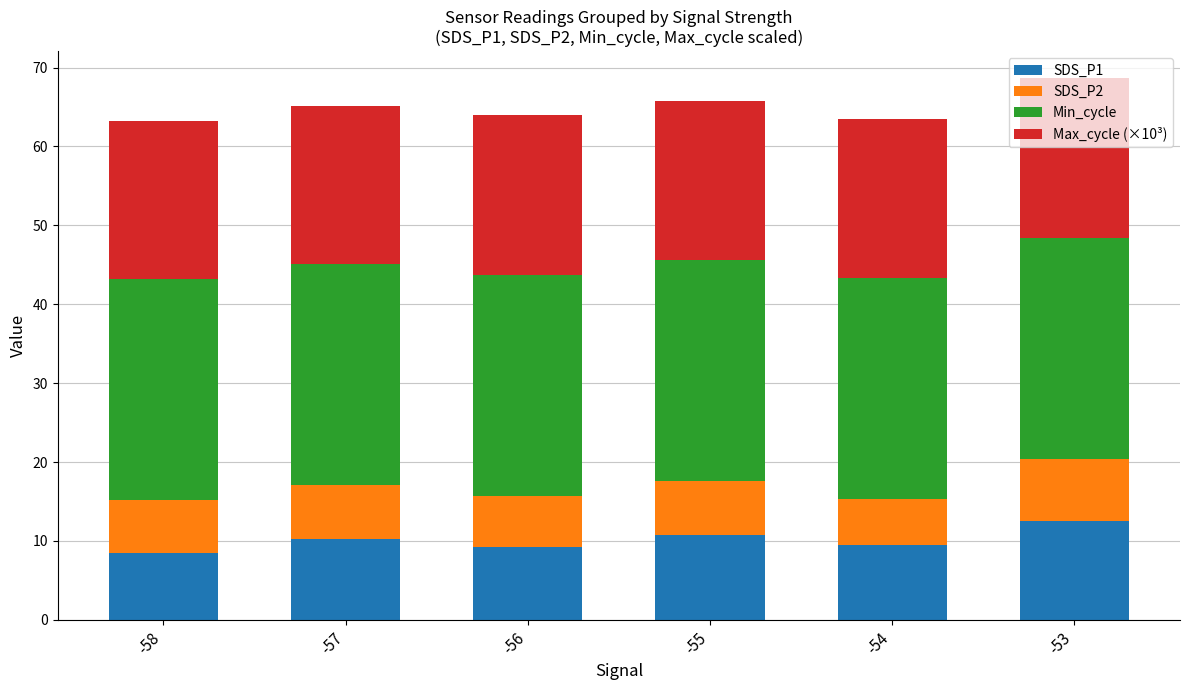

What are all the series names shown in the legend?

SDS_P1, SDS_P2, Min_cycle, Max_cycle (×10³)